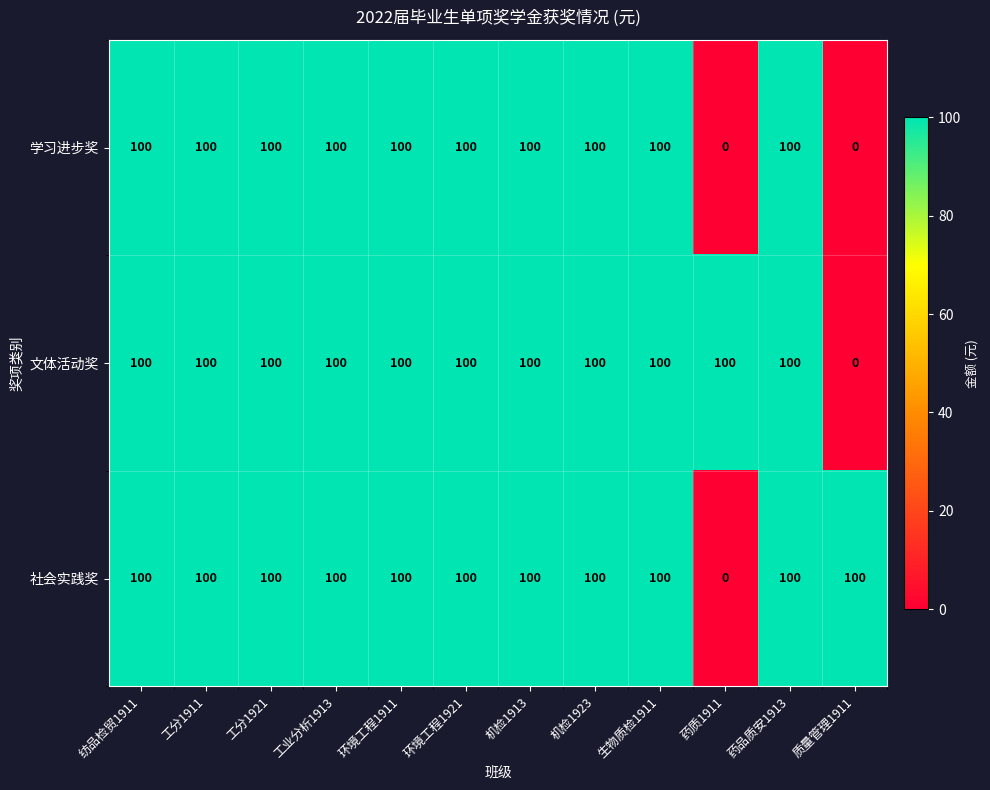

What is the spread (max minus min) of values at 质量管理1911?

100